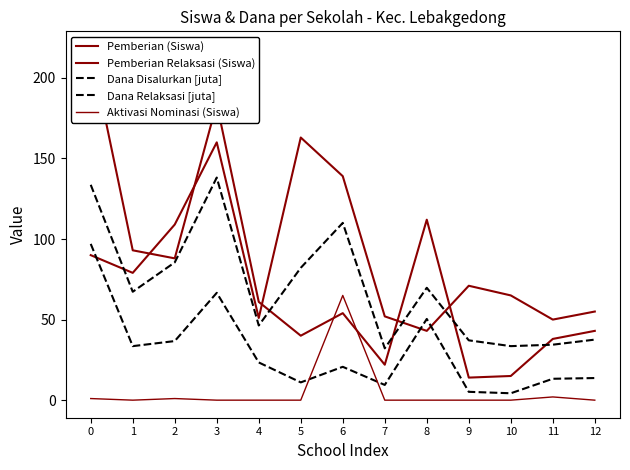

How many data points in Pemberian Relaksasi (Siswa) are less than 54?

6